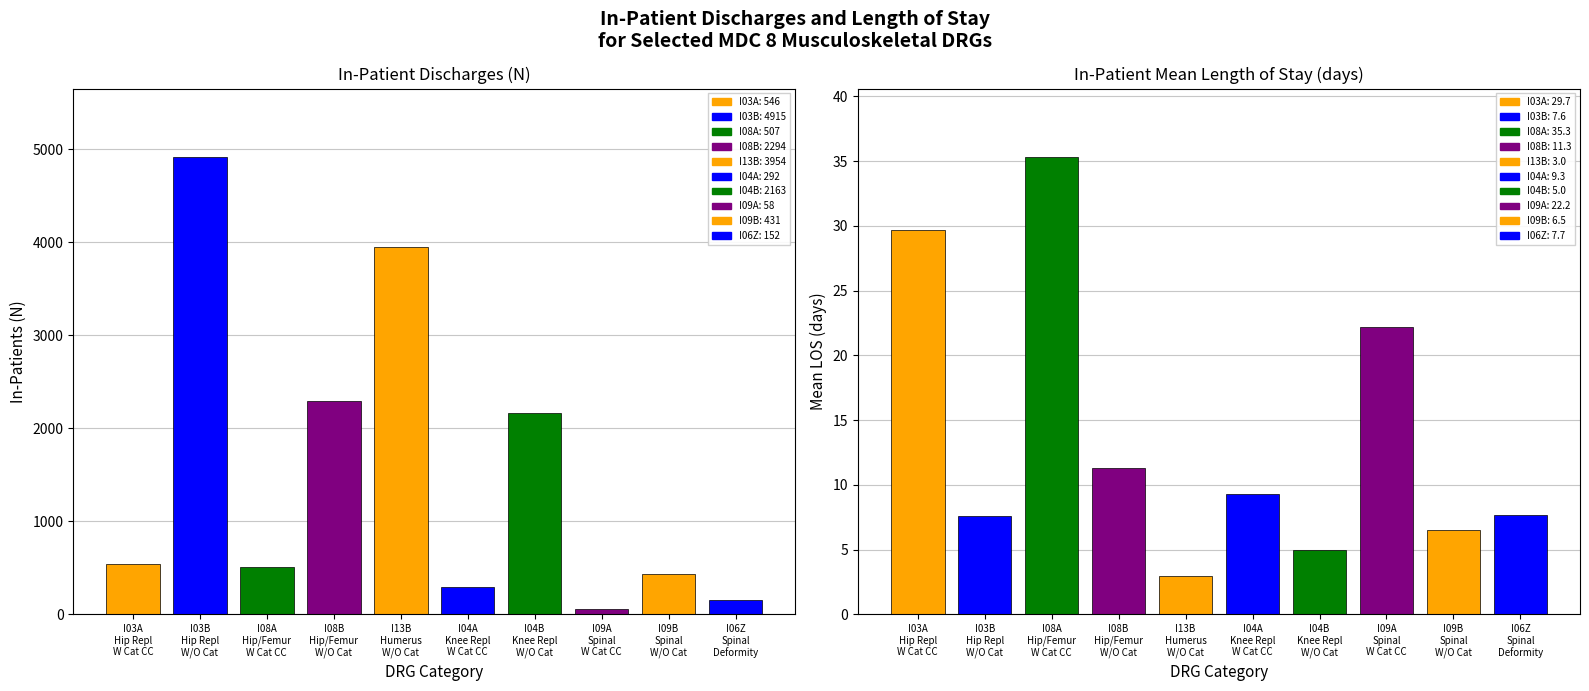

Between I08A Other Hip and Femur Procedures W Cat and I09B Spinal Fusion W/O Cat CC, which is larger?

I08A Other Hip and Femur Procedures W Cat